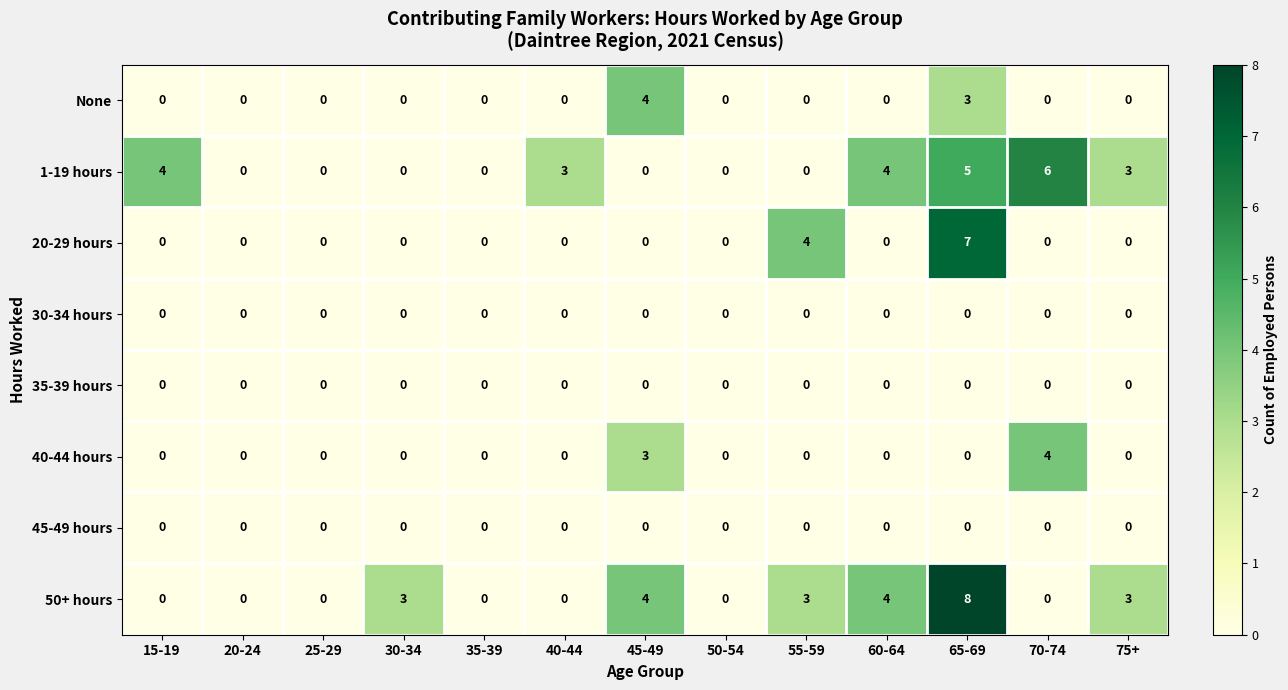

Which label corresponds to the largest value in the chart?

65-69